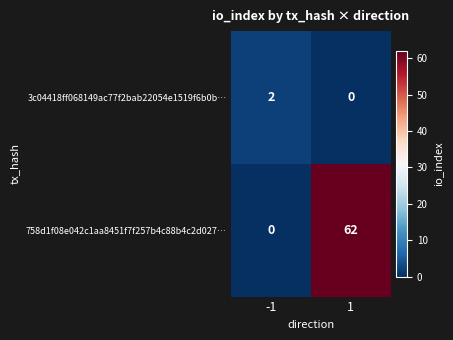

Is the value of 3c04418ff068149ac77f2bab22054e1519f6b0b… at 1 greater than the value of 758d1f08e042c1aa8451f7f257b4c88b4c2d027… at 1?

No